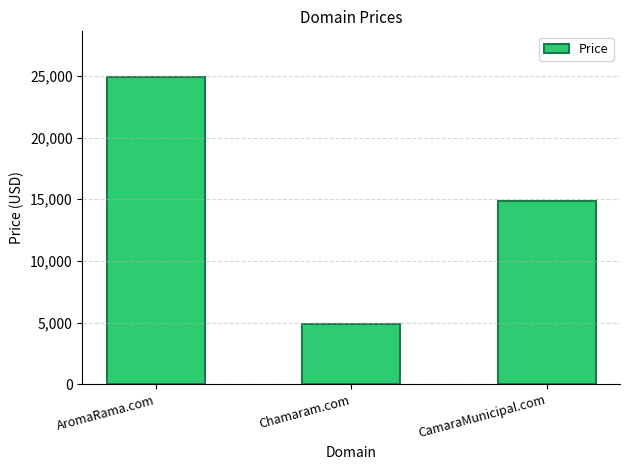

Which has a higher value, AromaRama.com or CamaraMunicipal.com?

AromaRama.com